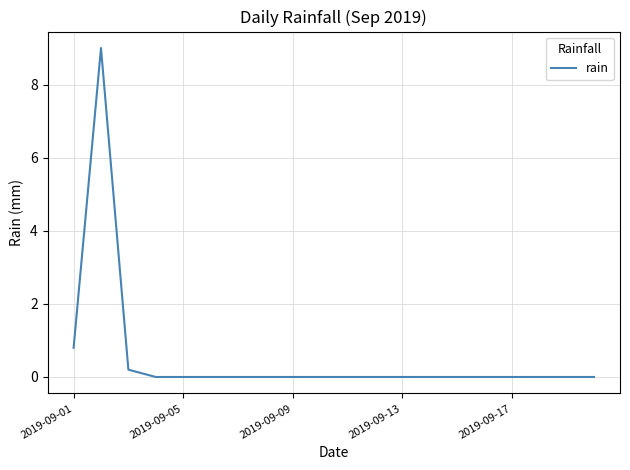

What is the difference between the maximum and minimum values?

9.0